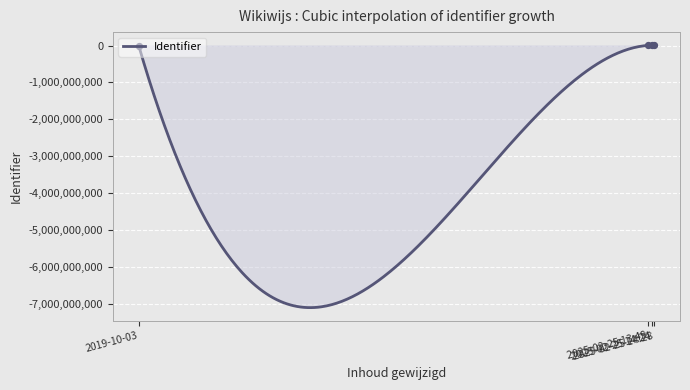

Which has a higher value, 2025-02-25 14:28 or 2025-02-25 14:24?

2025-02-25 14:28